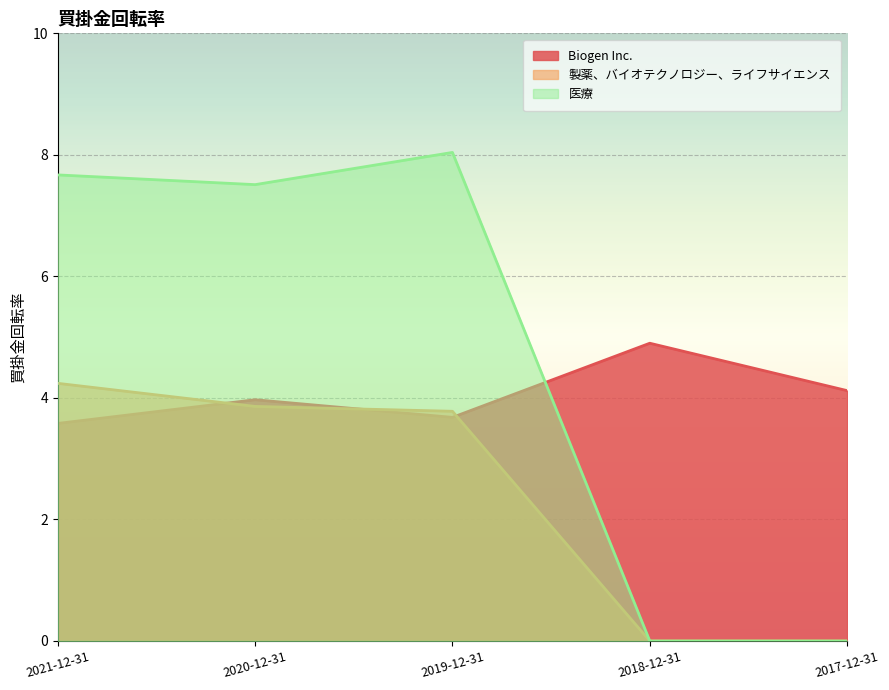

True or false: 製薬、バイオテクノロジー、ライフサイエンス and 医療 intersect in this chart.

False